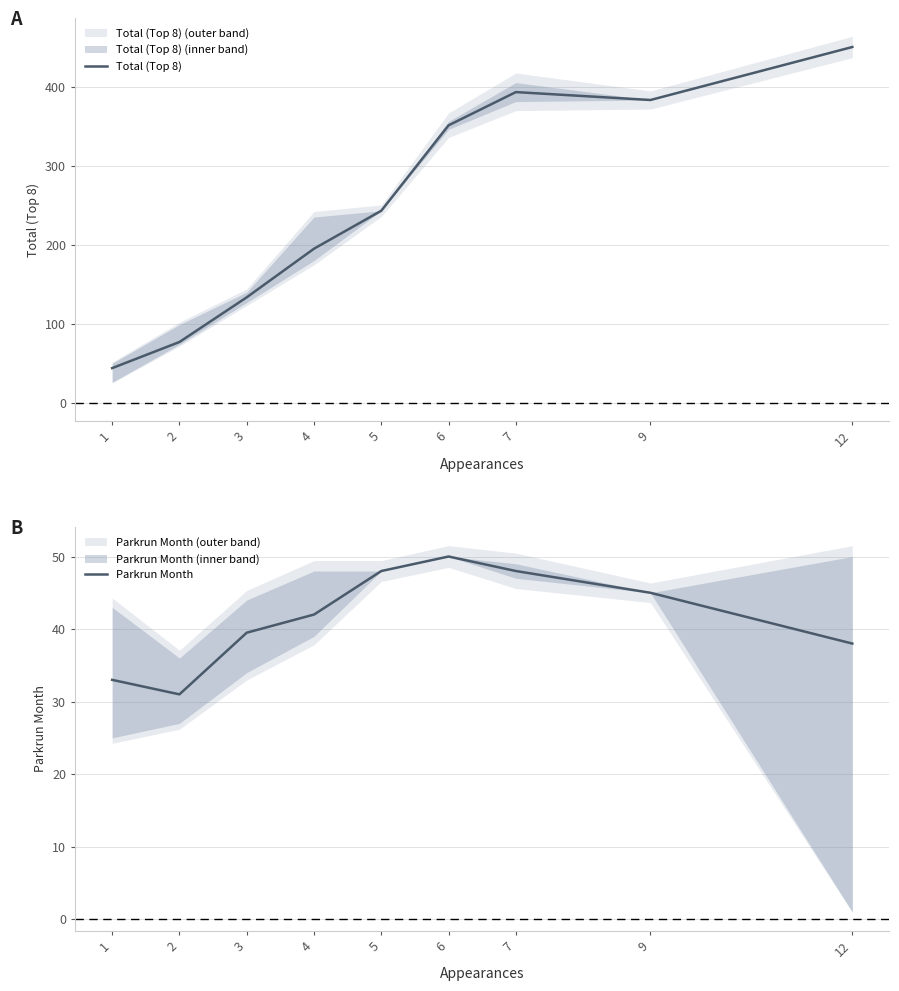

Which series has the largest range (max minus min)?

Total (Top 8)